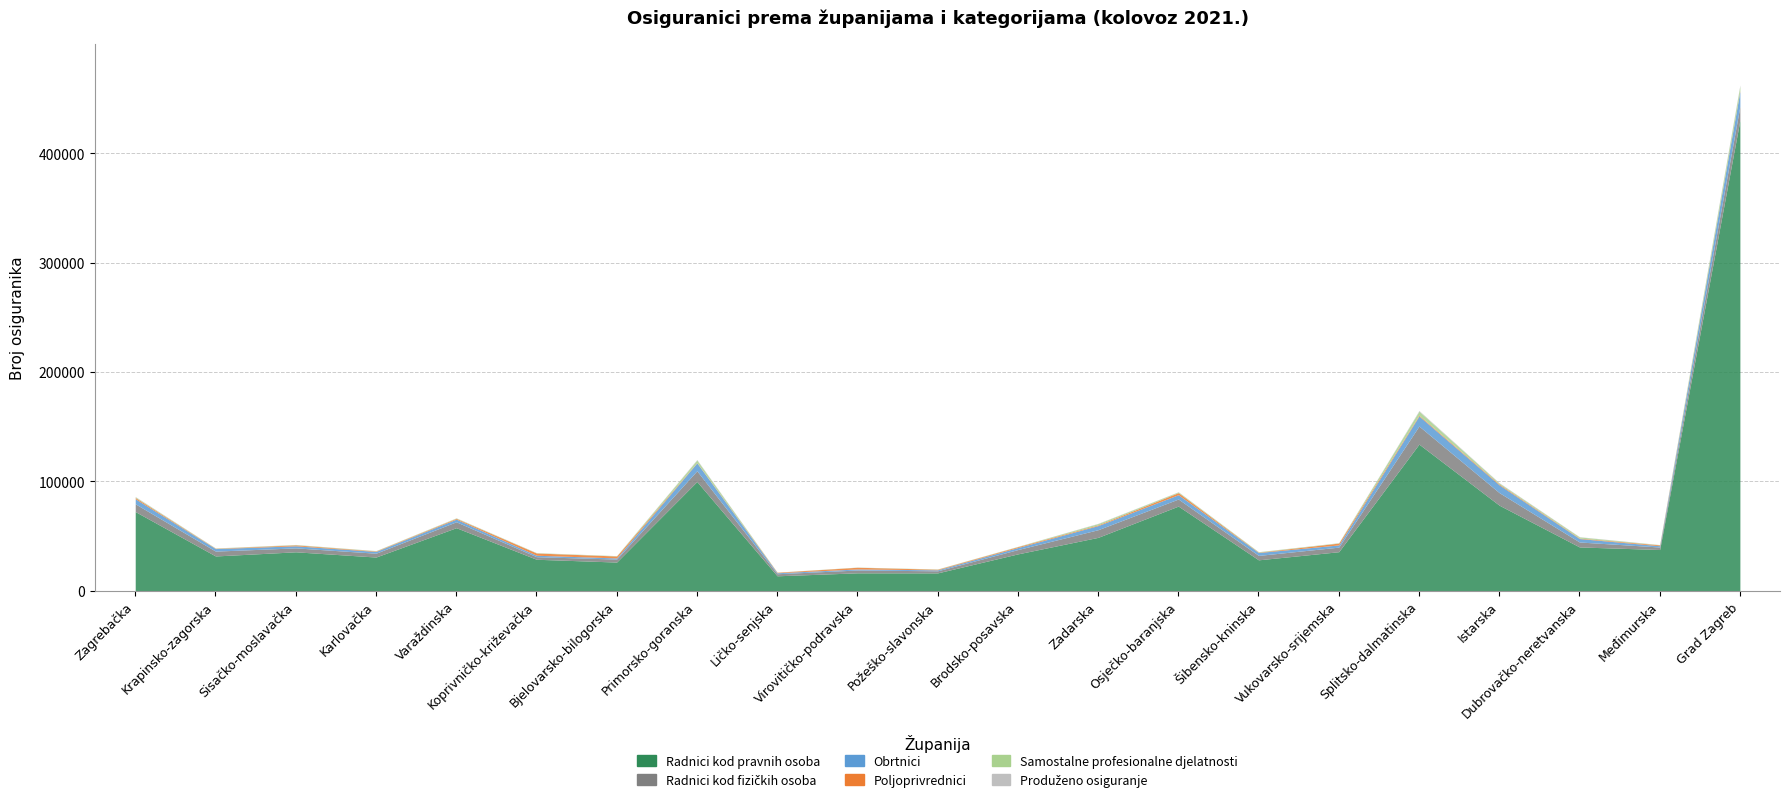

What are all the series names shown in the legend?

Radnici kod pravnih osoba, Radnici kod fizičkih osoba, Obrtnici, Poljoprivrednici, Samostalne profesionalne djelatnosti, Produženo osiguranje